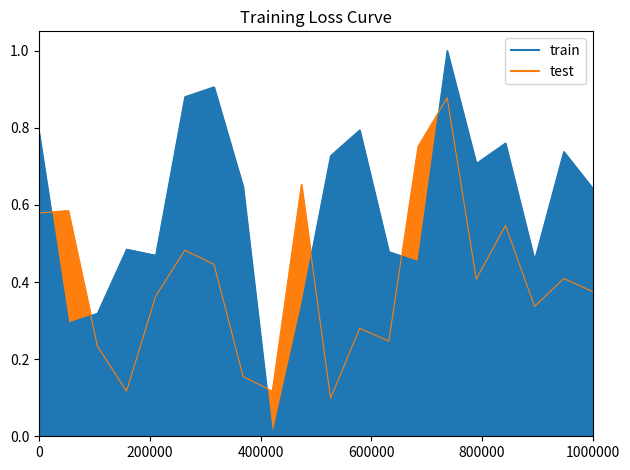

What is the greatest value displayed?

1.0